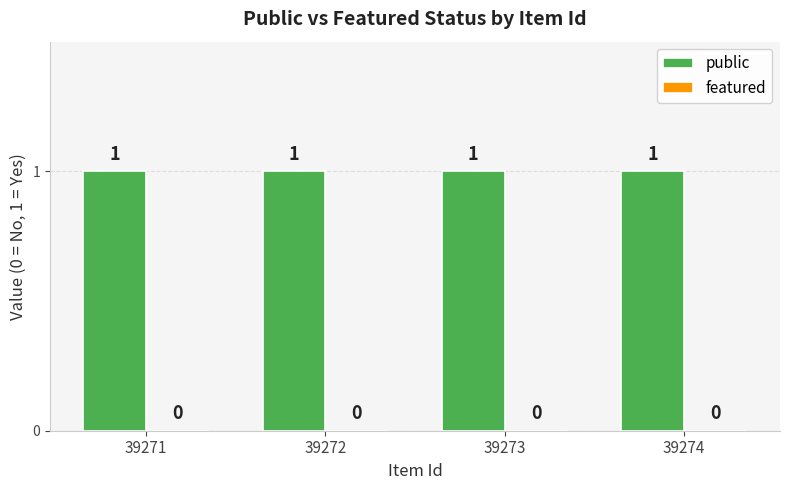

List the labels in order of featured value, largest first.

39271, 39272, 39273, 39274